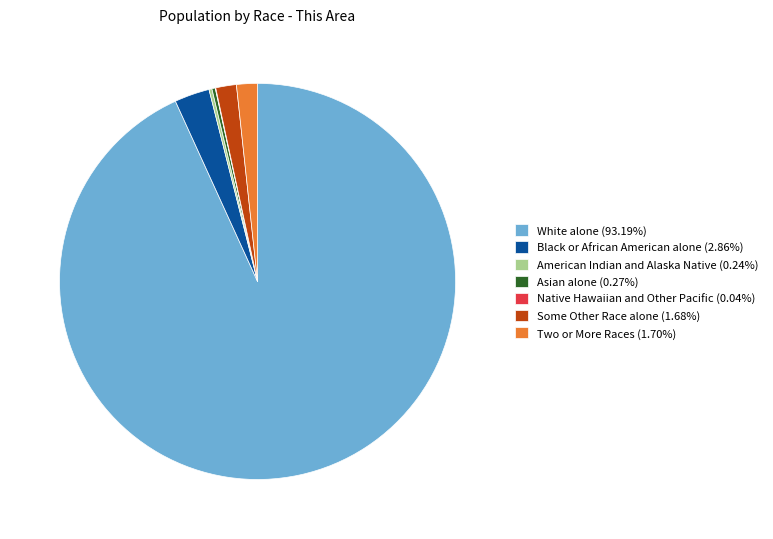

Is there any slice that represents more than half of the pie?

Yes